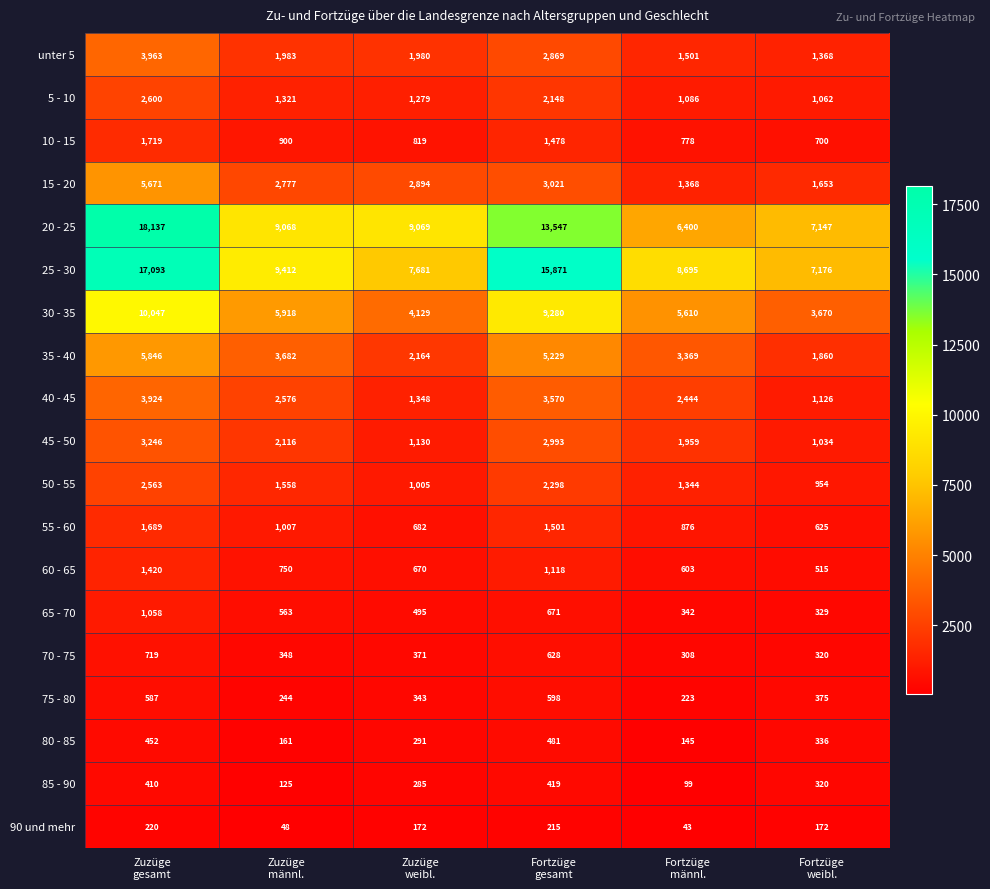

Count the number of data series in this chart.

19